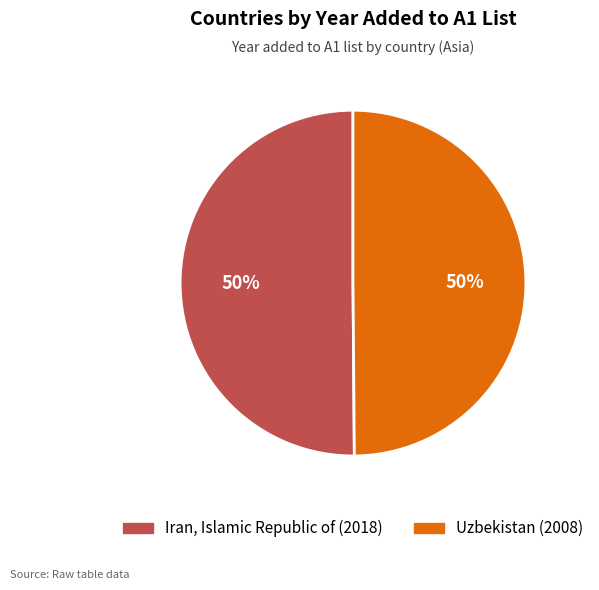

Do Uzbekistan and Iran, Islamic Republic of together represent more than half of the pie?

Yes